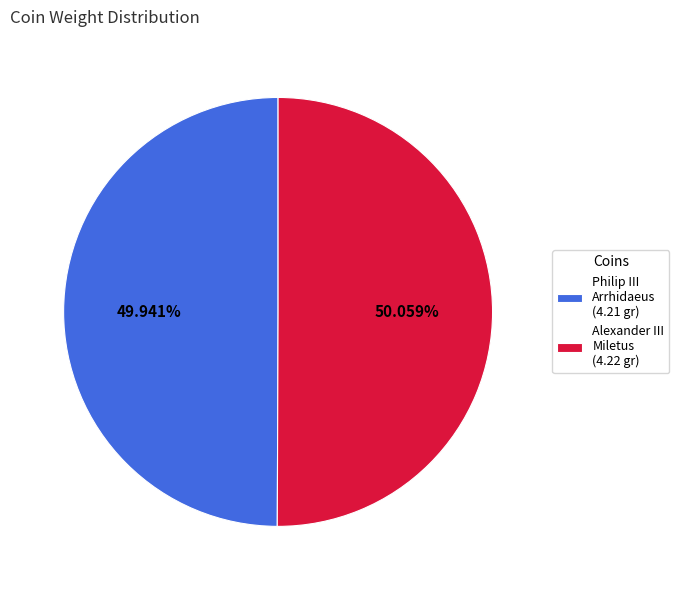

Is the sum of Philip III Arrhidaeus (4.21 gr) and Alexander III Miletus (4.22 gr) greater than half?

Yes